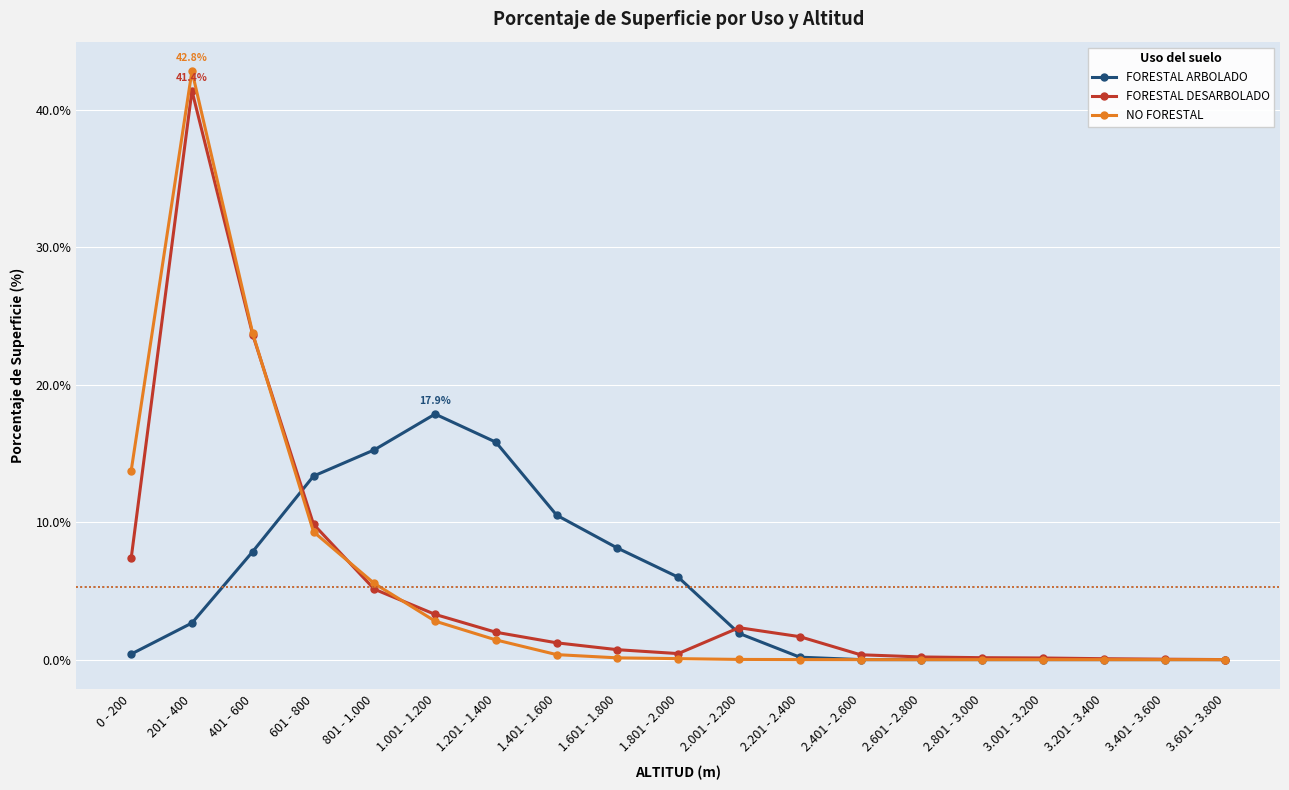

What is the difference between the highest and lowest values at 3.001 - 3.200?

0.1